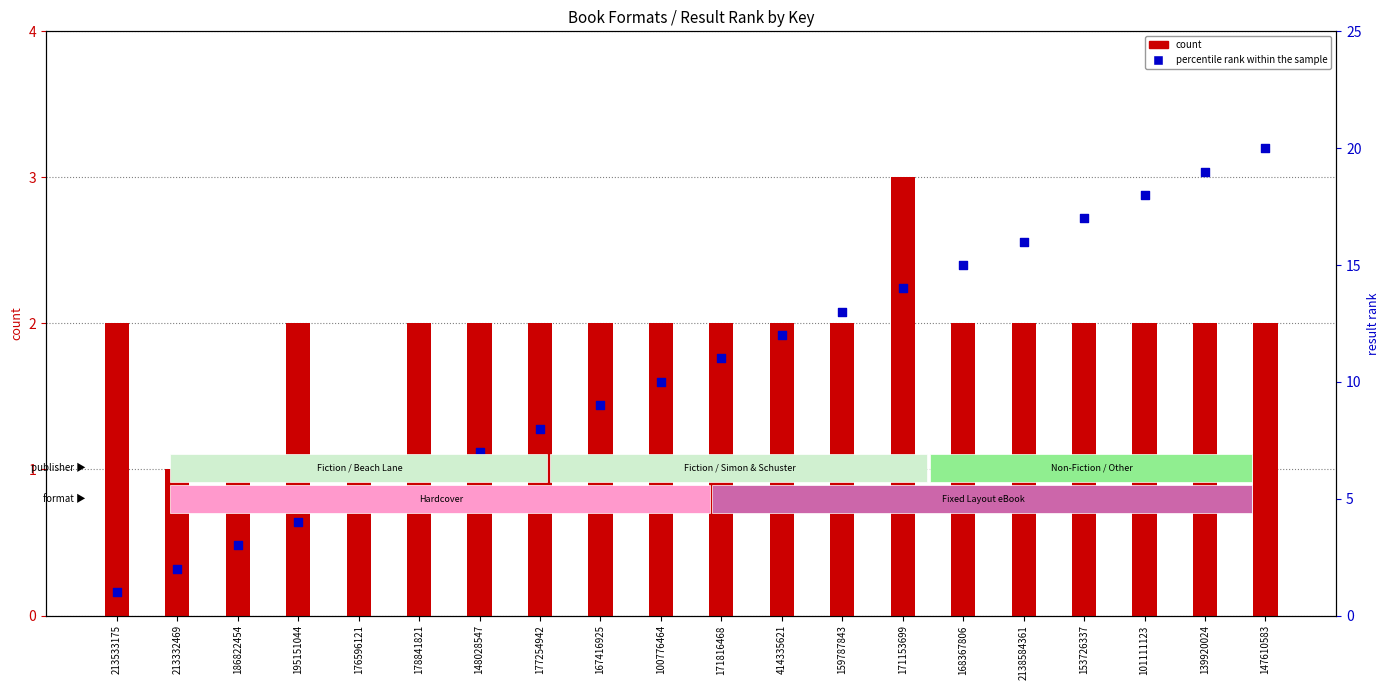

Which series has the largest Y range (max minus min)?

percentile rank within the sample